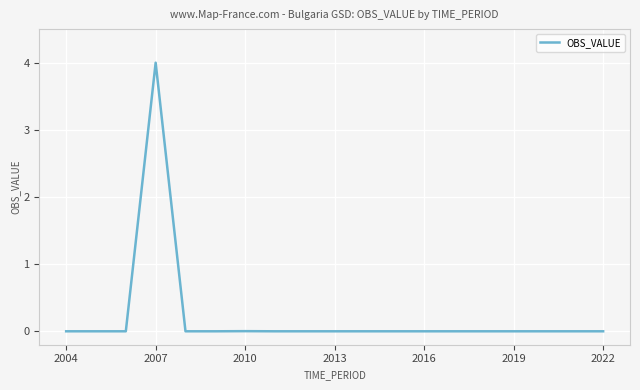

What is the maximum value shown in the chart?

4.0